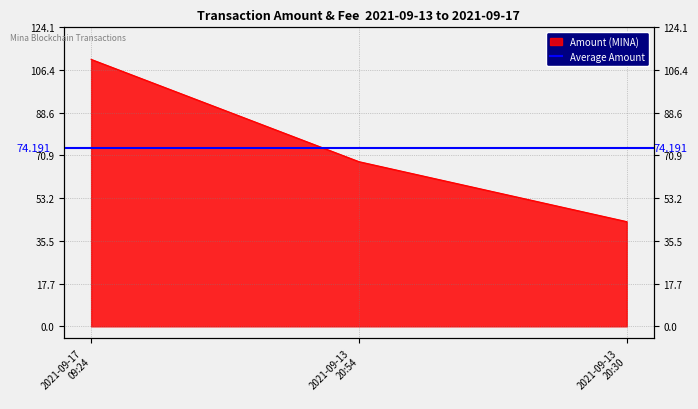

Approximately how many times larger is the value at 2021-09-13 20:30 compared to 2021-09-17 09:24?

0.4